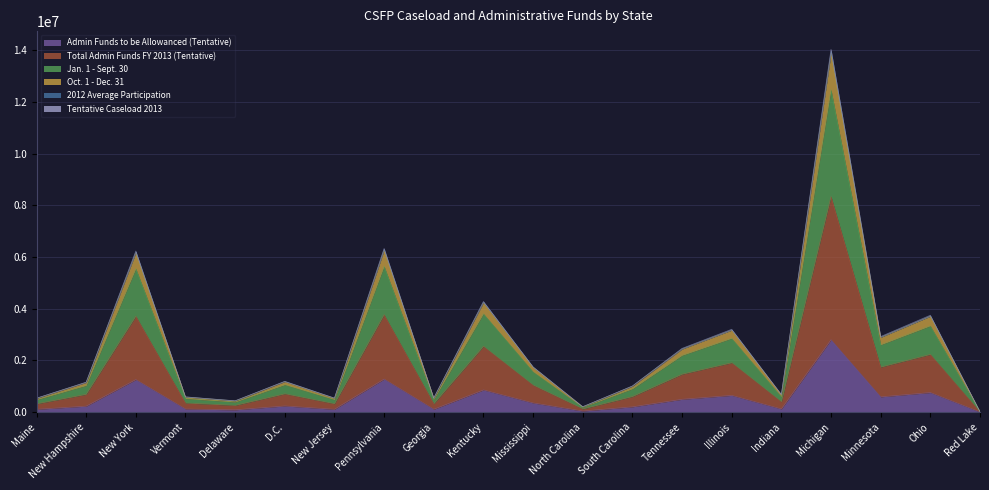

In Tentative Caseload 2013, how many points are lower than both neighbors (excluding endpoints)?

6